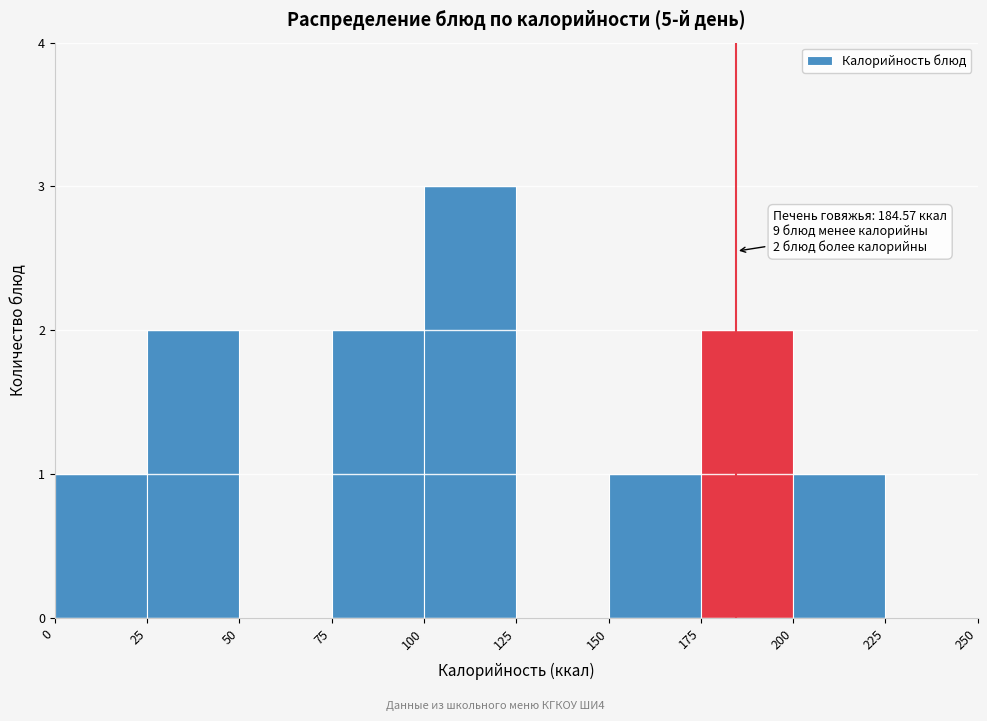

Which range on the x-axis has the tallest bar?

100 to 125